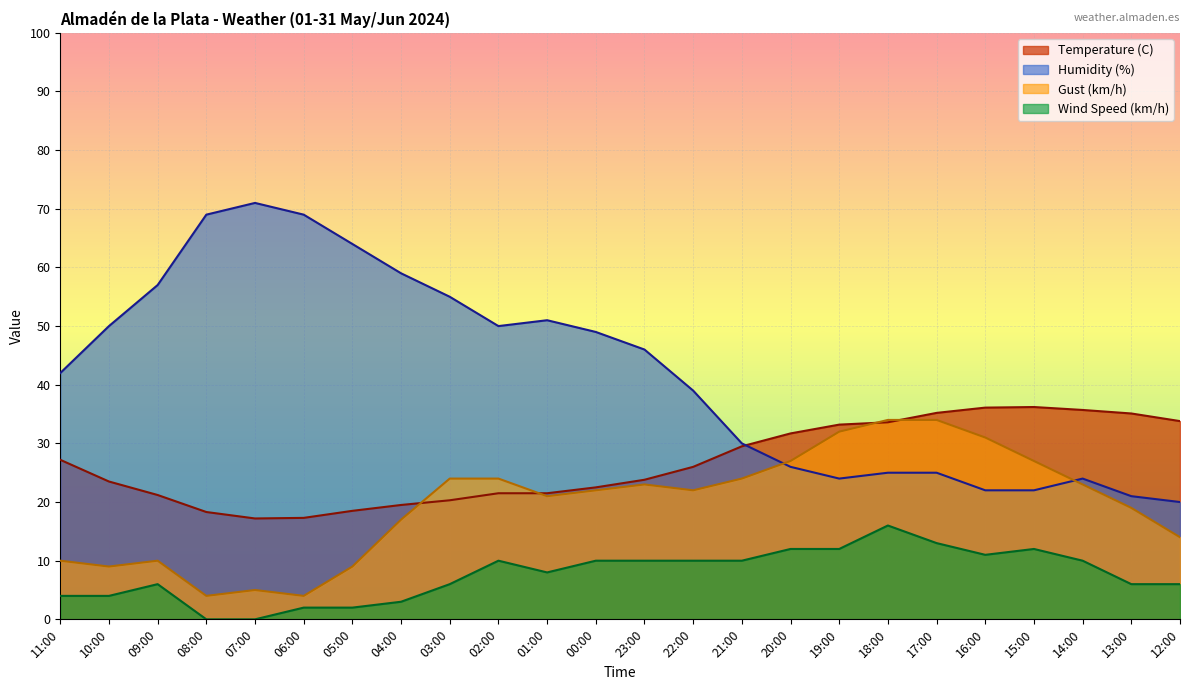

Does the chart display data point markers on the line(s)?

No